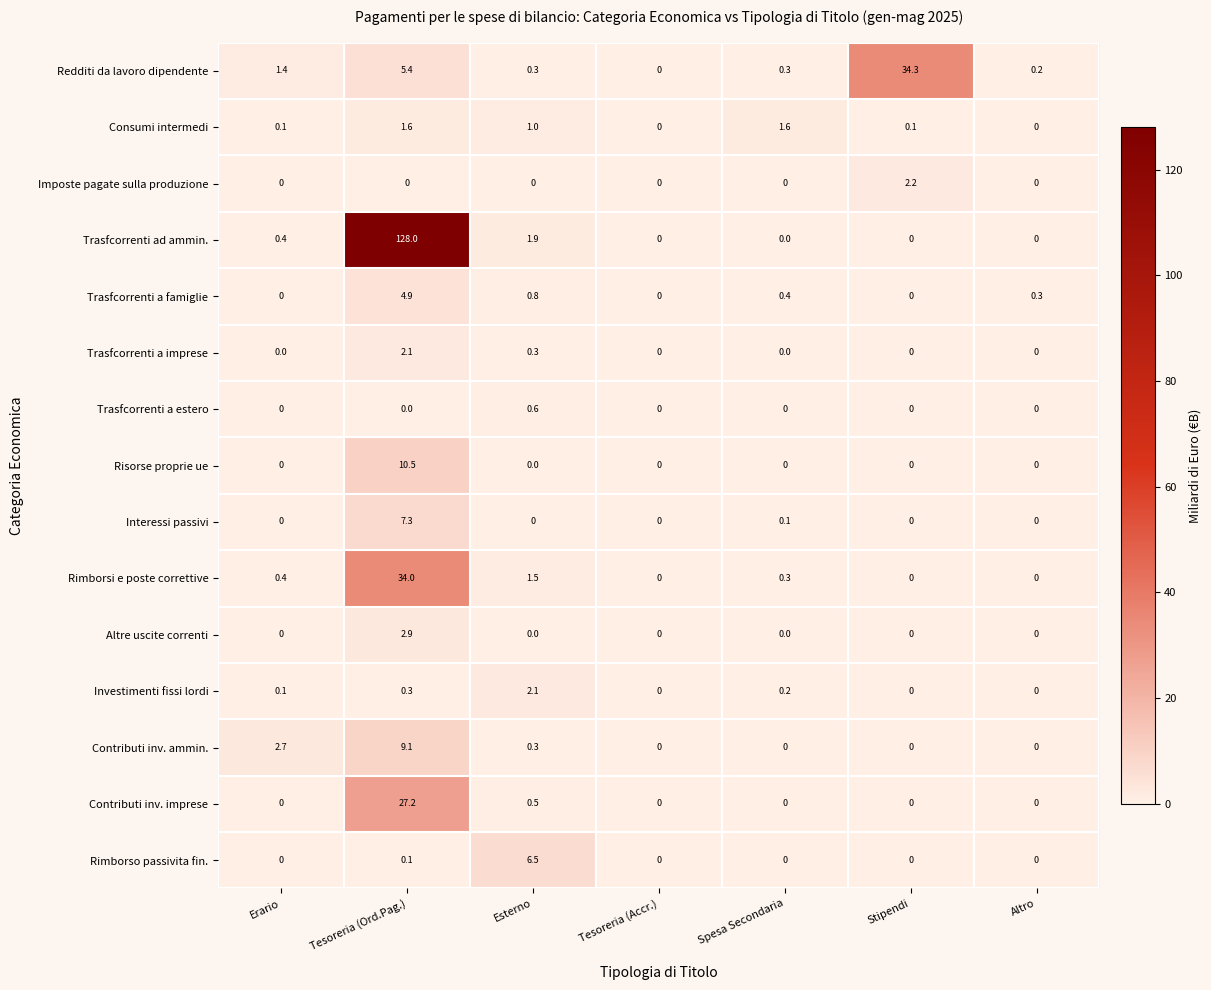

What is the difference between the maximum and minimum values in the Contributi inv. imprese series?

27.2